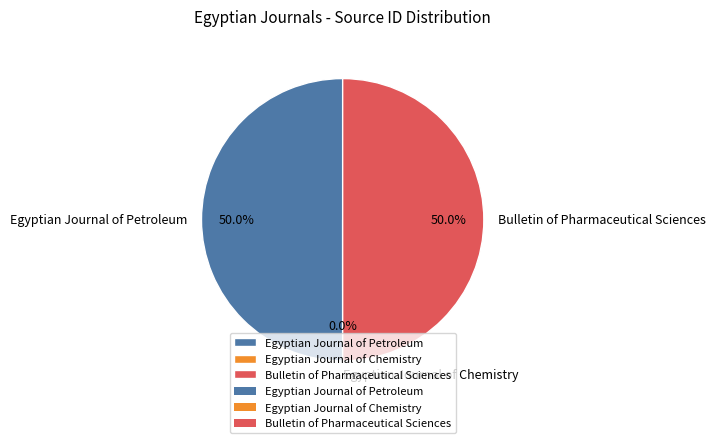

Do Egyptian Journal of Petroleum and Bulletin of Pharmaceutical Sciences together represent more than half of the pie?

Yes